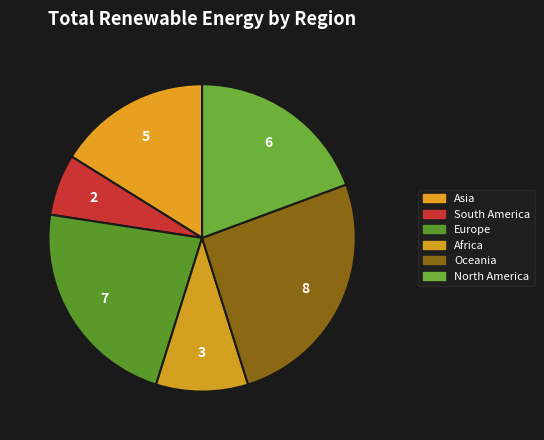

Is there a majority slice in this chart?

No